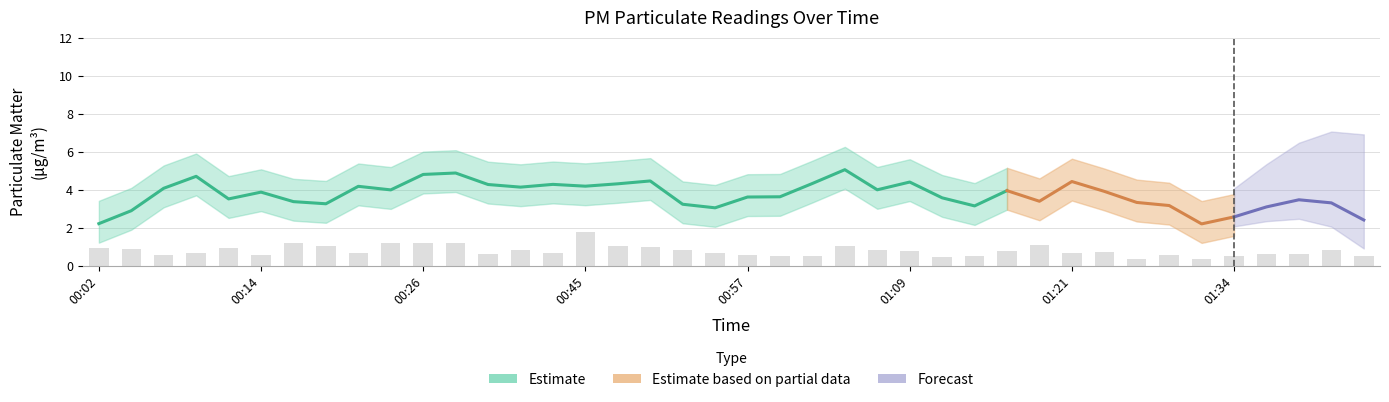

What is the change in value from 00:52 to 01:04?

+0.2